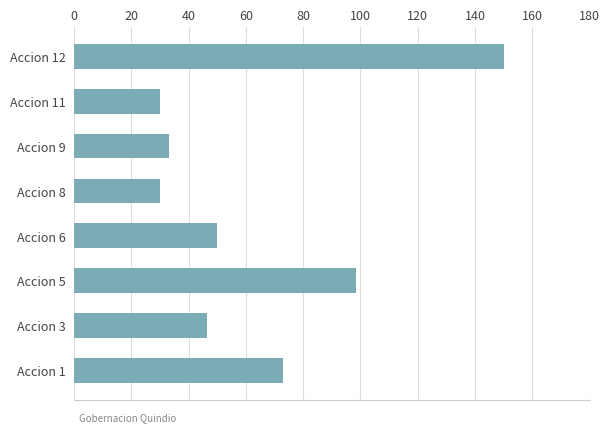

Reading bottom to top, what are all the values shown in this chart?

73.0	46.5	98.5	50.0	30.0	33.3	30.0	150.0